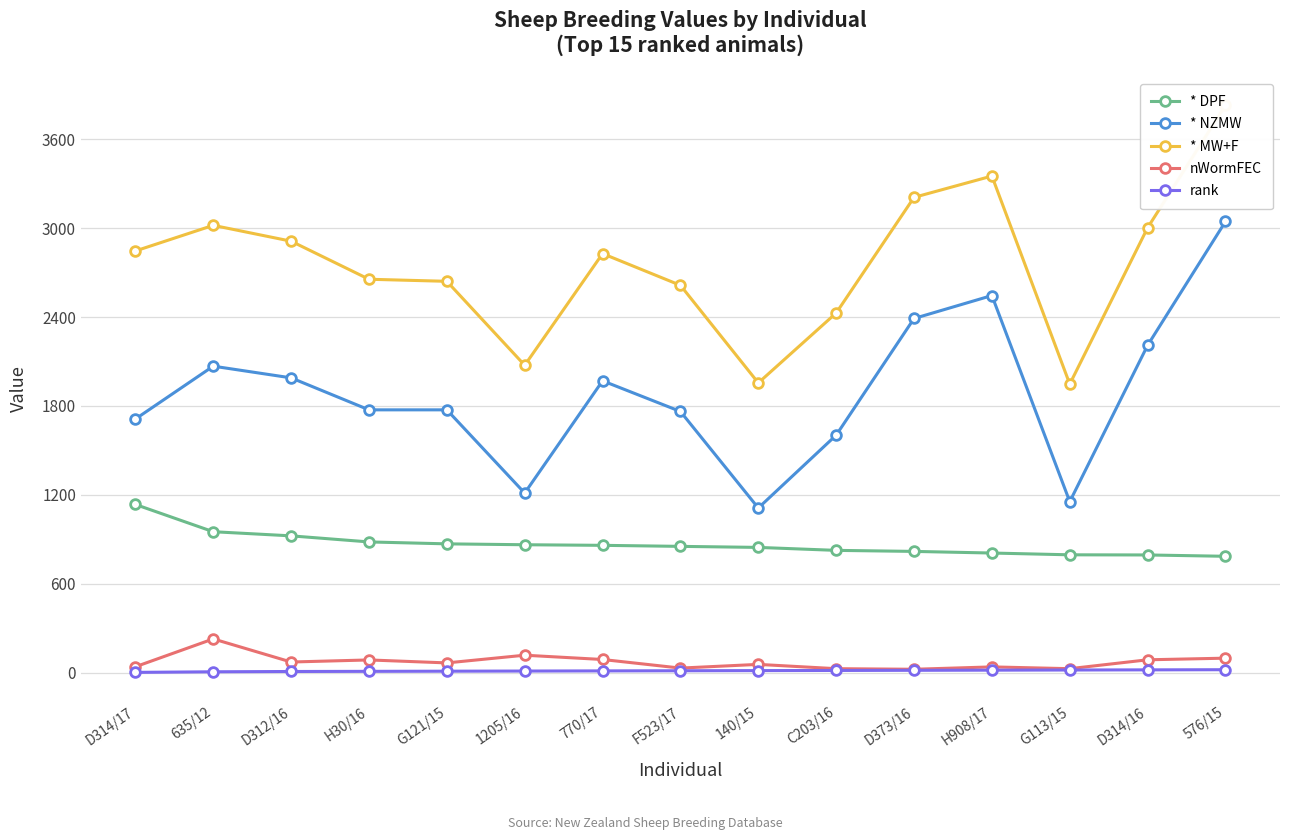

How many lines are shown in the chart?

5